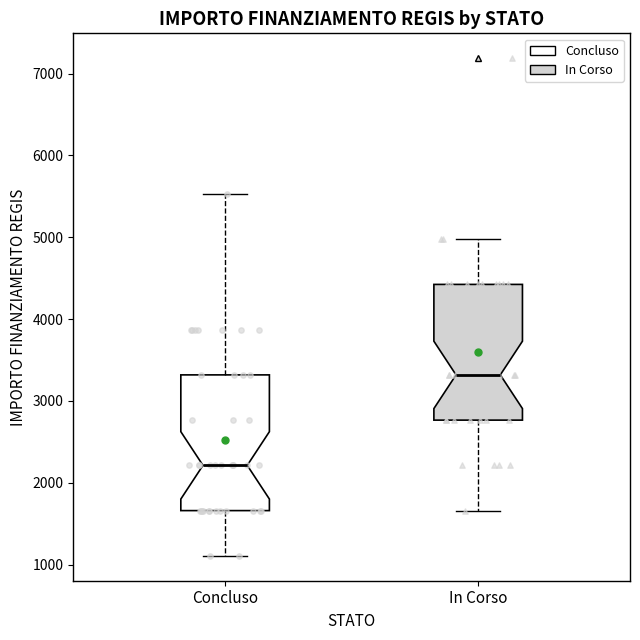

Reading left to right, transcribe this box plot: for each box, give where its median line is, the range the box spans, and where its two whiskers end, as read against the y-axis. The values are not printed on the chart, so give them approximately, as read against the axis.

Concluso: median 2200, box 1700 to 3300, whiskers 1100 to 5500
In Corso: median 3300, box 2800 to 4400, whiskers 1700 to 5000